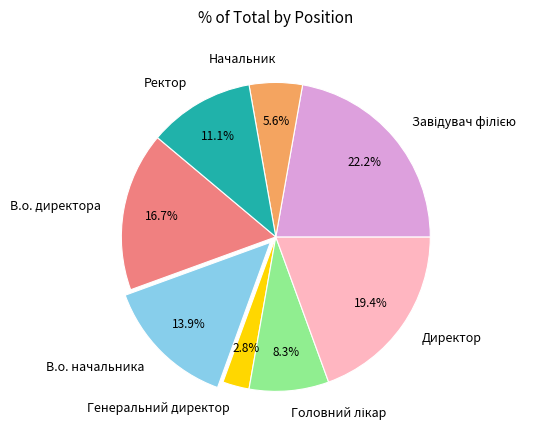

What percentage do В.о. начальника and В.о. директора together represent?

30.6%